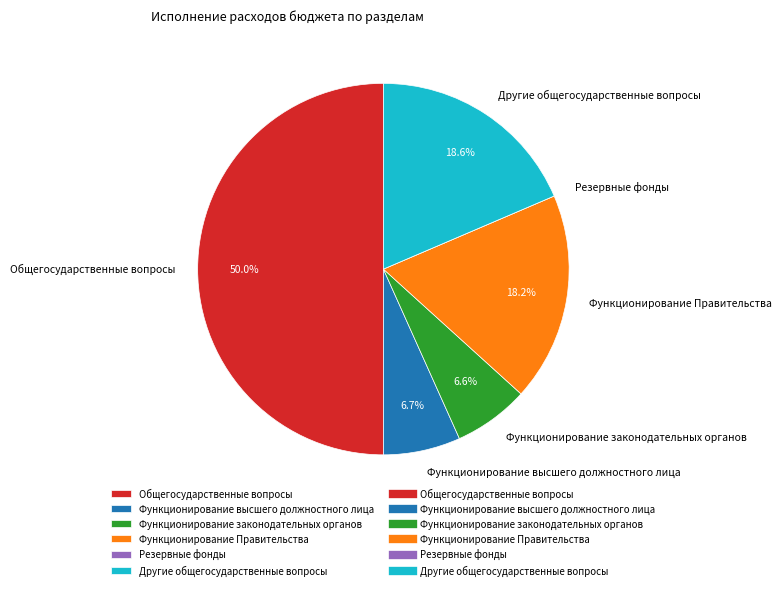

Combined, do Функционирование законодательных органов and Функционирование высшего должностного лица account for over 50%?

No